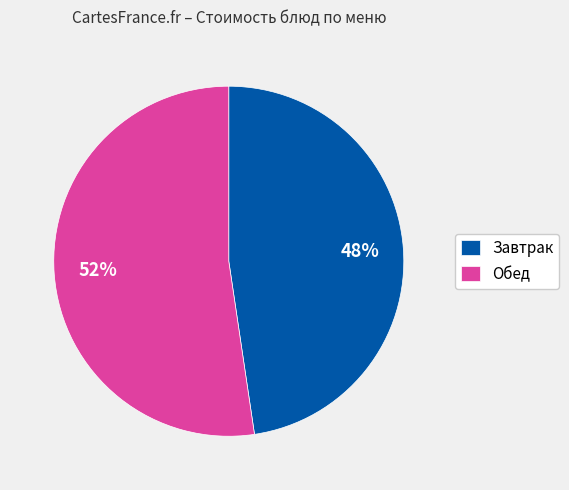

Rank the categories by value from lowest to highest.

Завтрак, Обед